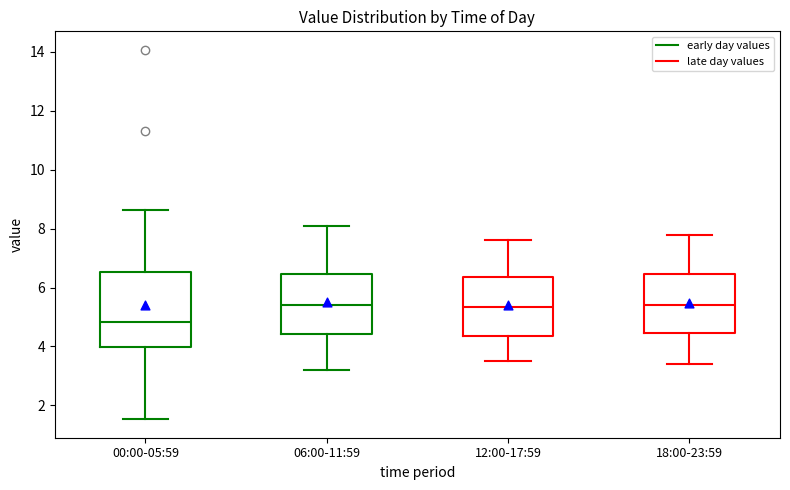

Where does the lower whisker of the box for 06:00-11:59 end on the y-axis? The values are not printed on the chart, so give them approximately, as read against the axis.

3.2